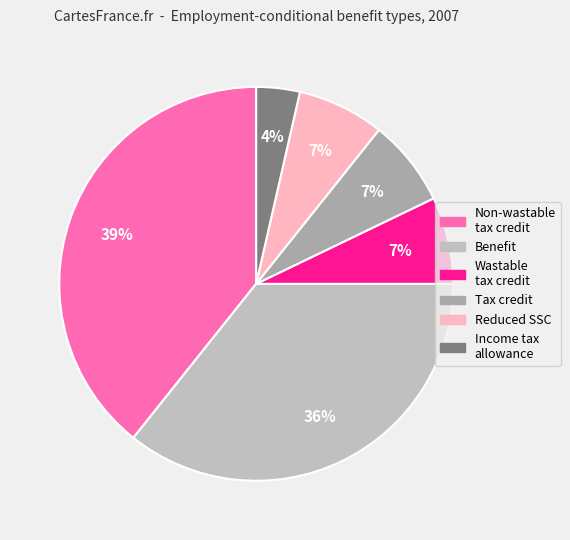

Count the number of slices in the pie.

6